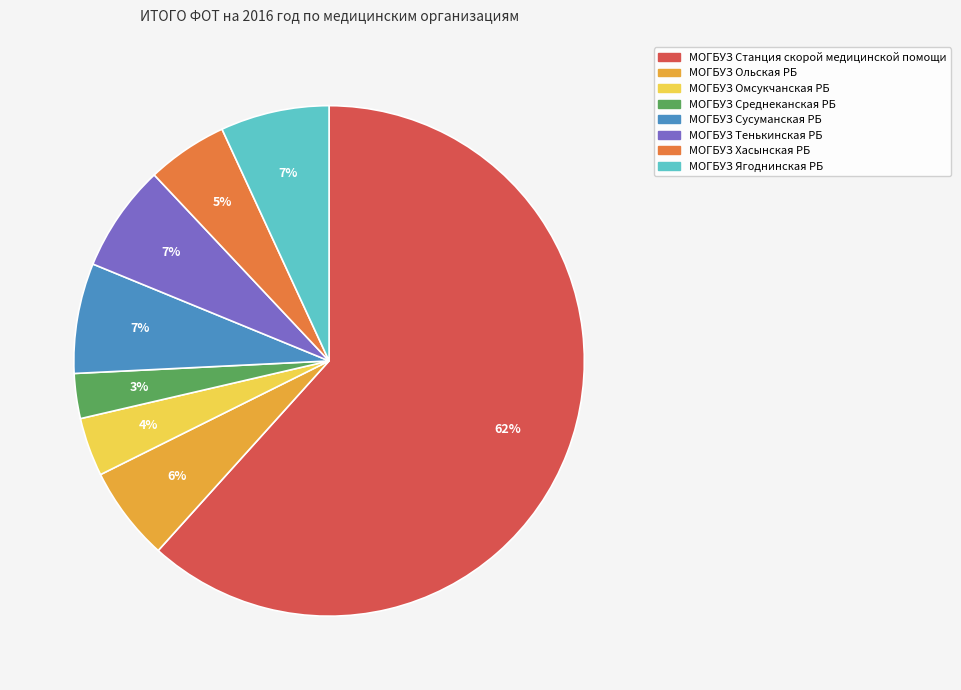

To the nearest percent, what portion does МОГБУЗ Тенькинская РБ represent?

7%